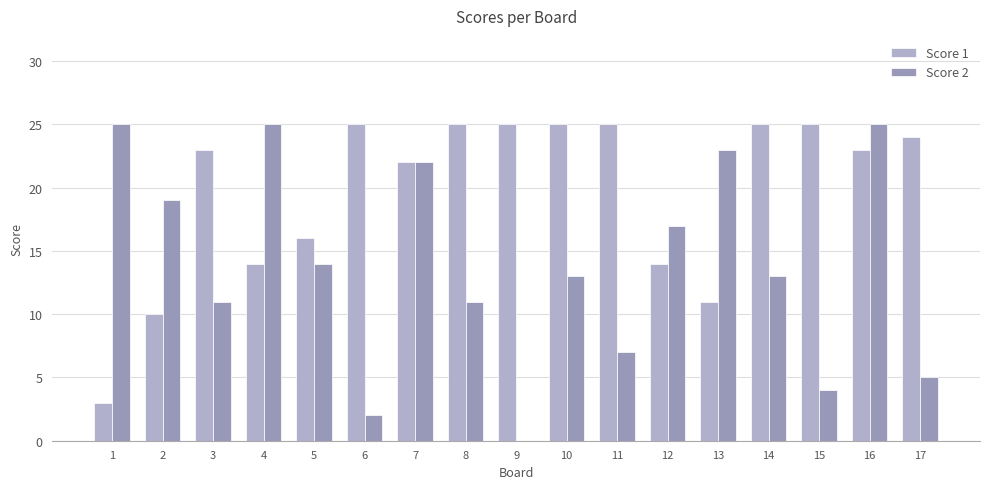

True or false: Score 1 has a value of 14 at 4.

True